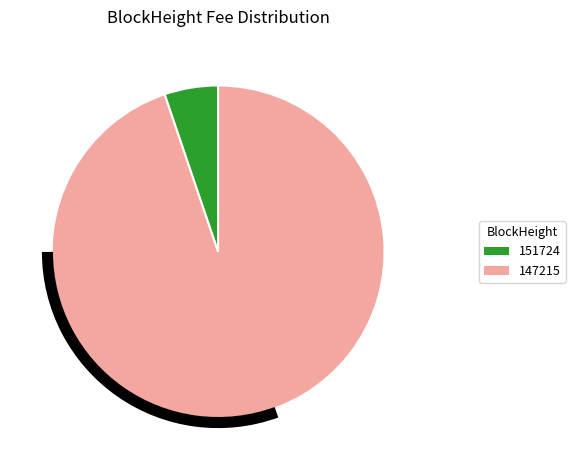

Do 147215 and 151724 together represent more than half of the pie?

Yes